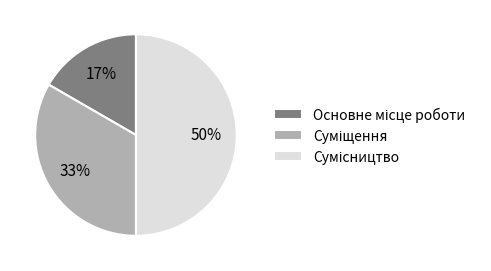

To the nearest percent, what is the difference between the largest and smallest slice percentages?

33%